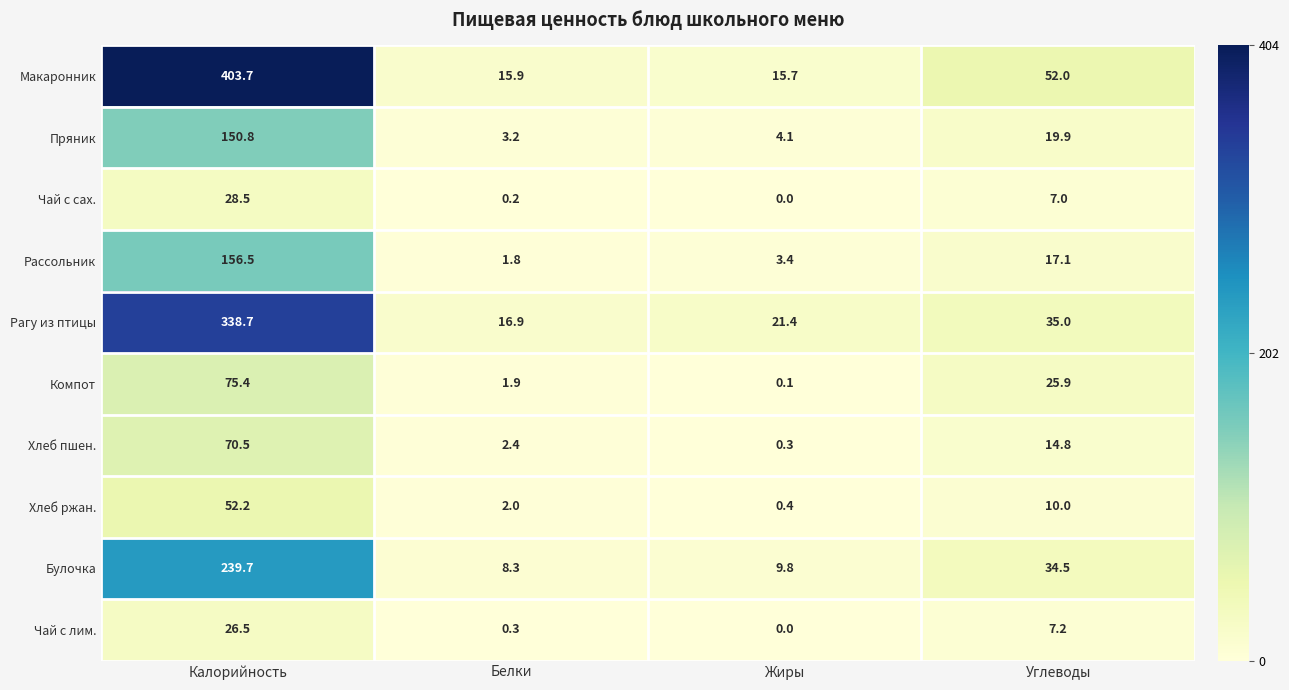

Where does the Компот series first go above 25?

Калорийность